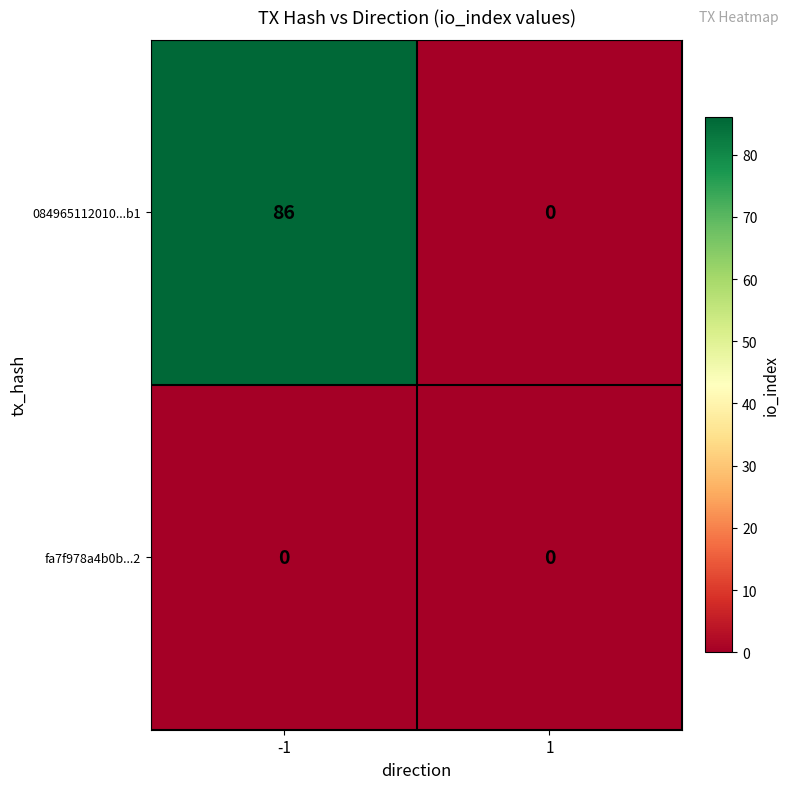

Rank the categories by 084965112010...b1 value from highest to lowest.

-1, 1